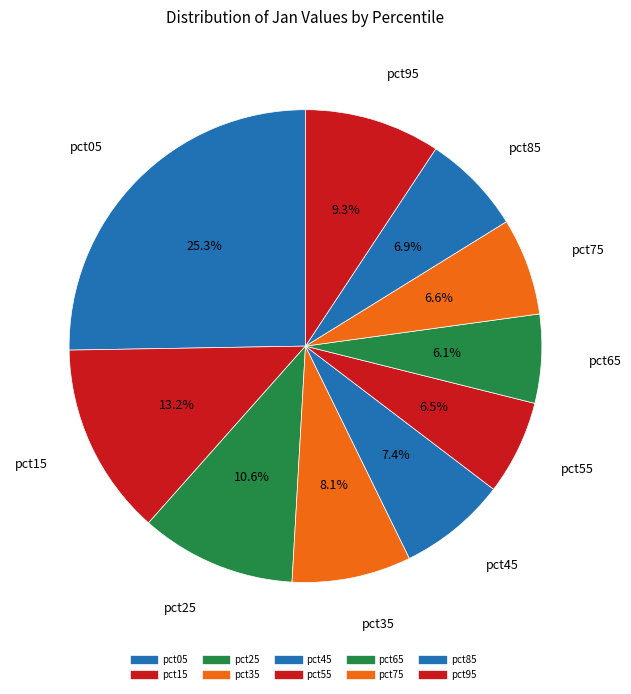

How many slices are in this pie chart?

10